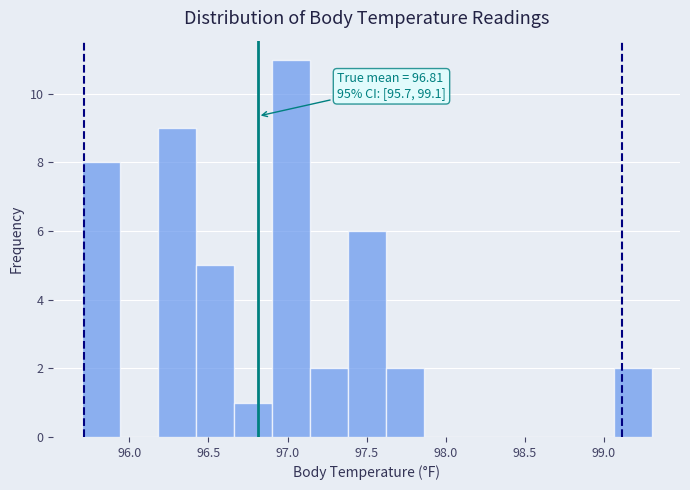

Which range on the x-axis has the tallest bar?

96.90 to 97.14